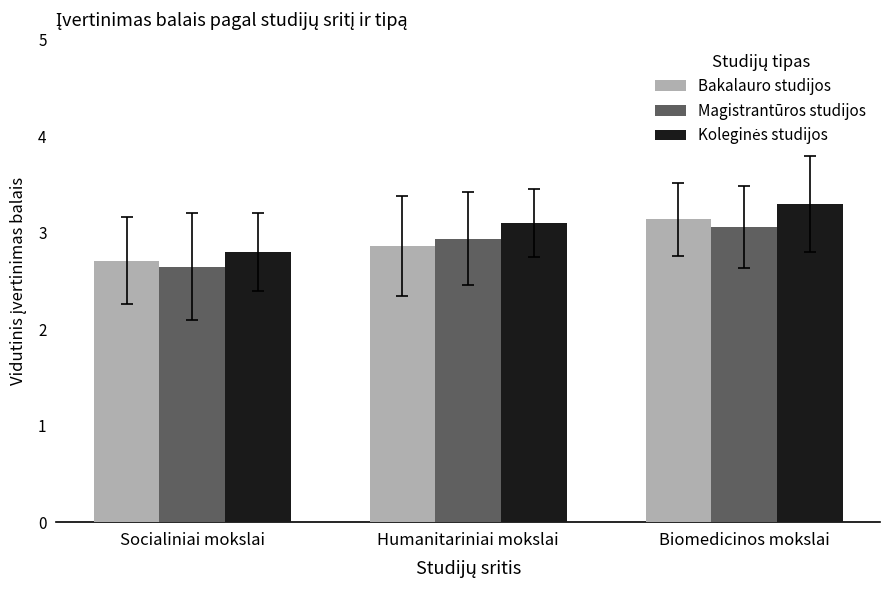

The value of Magistrantūros studijos at Biomedicinos mokslai is 4.6. True or false?

False